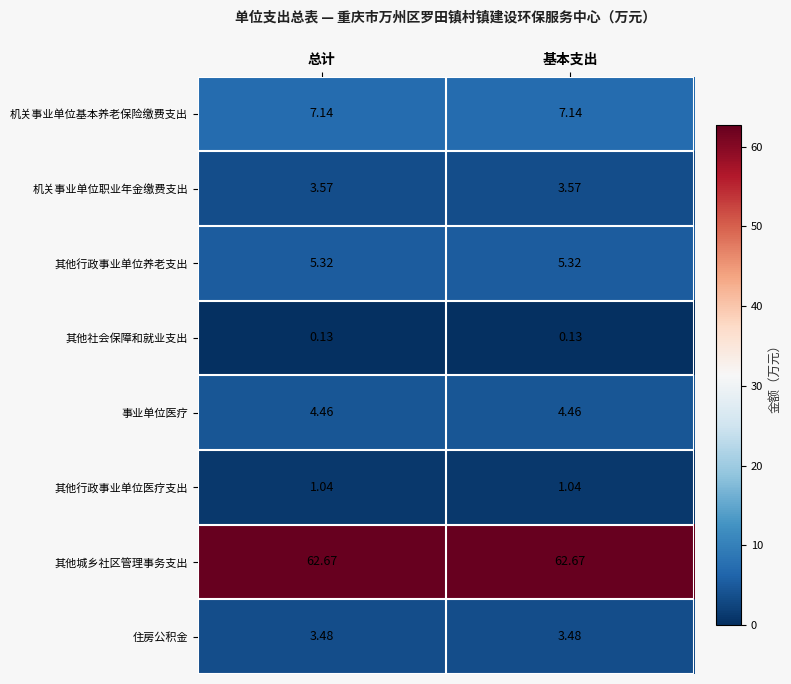

Which series has the largest total across all categories?

其他城乡社区管理事务支出